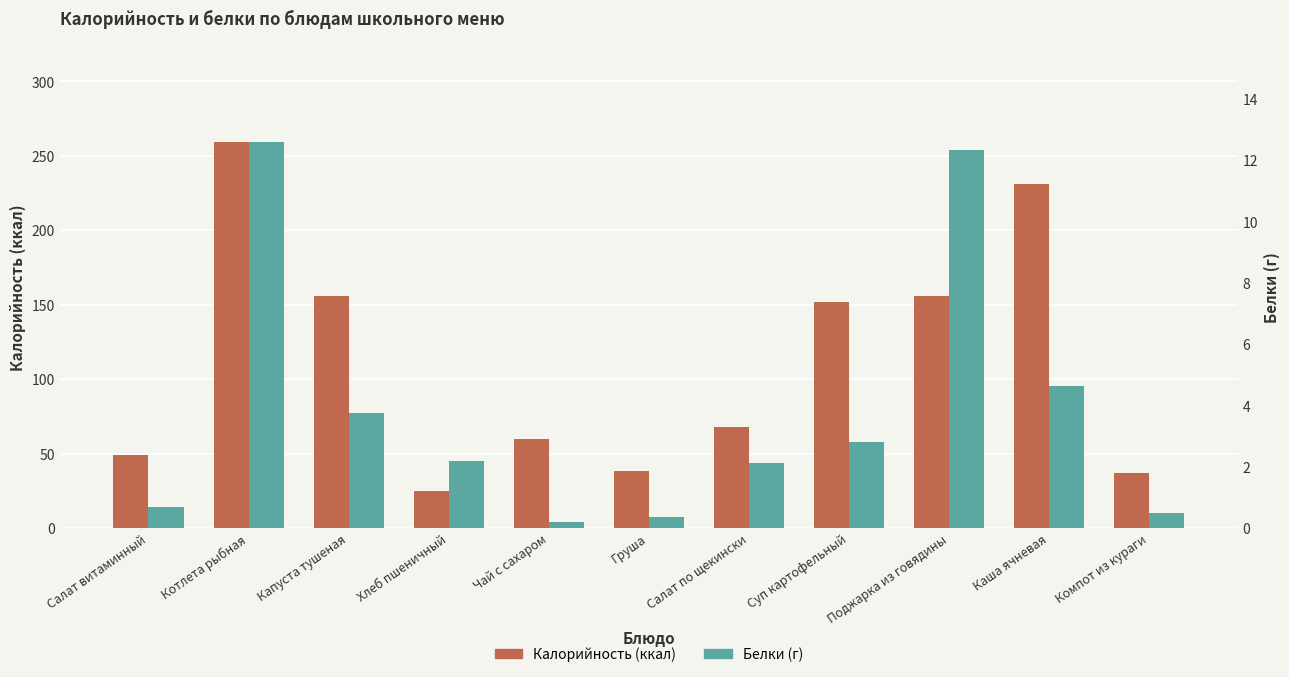

Between Салат по щекински and Каша ячневая, which series saw the biggest shift?

Калорийность (ккал)